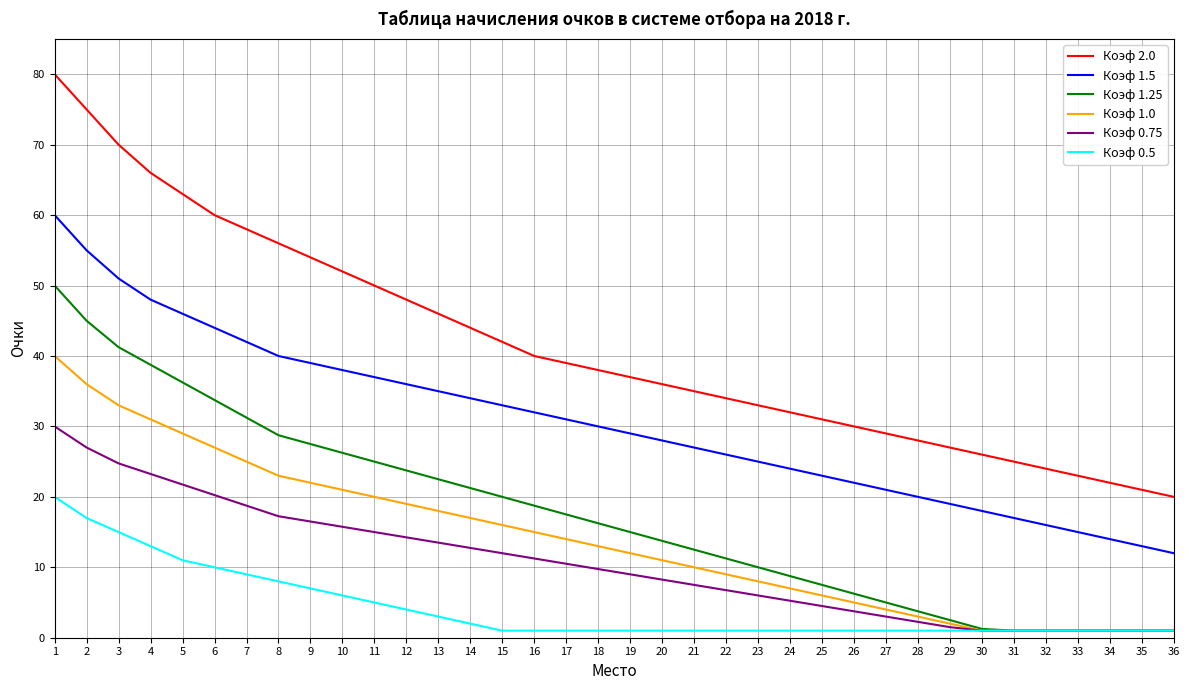

Which series has the largest total across all categories?

Коэф 2.0